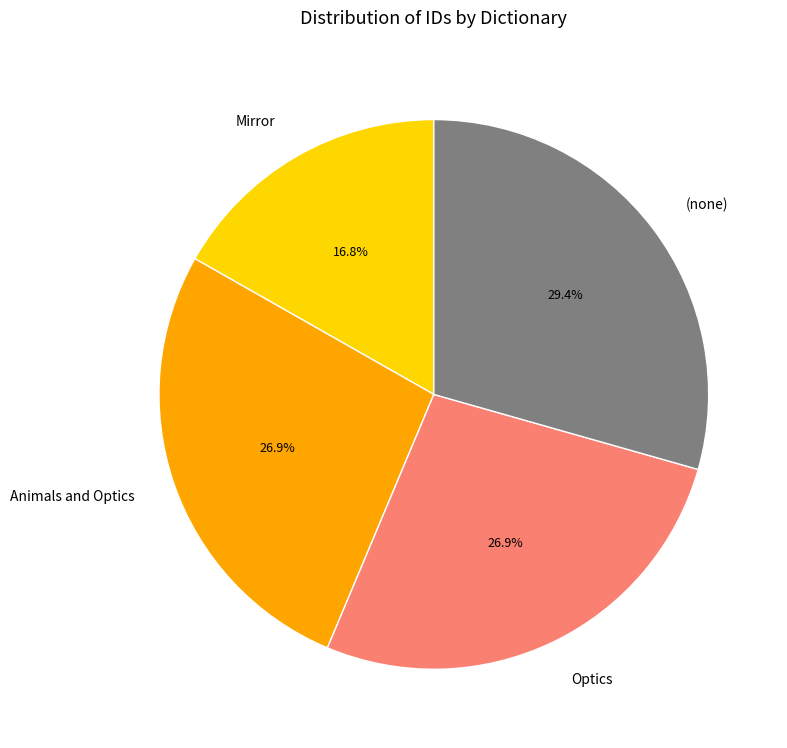

What percentage is NOT represented by Mirror?

83.2%